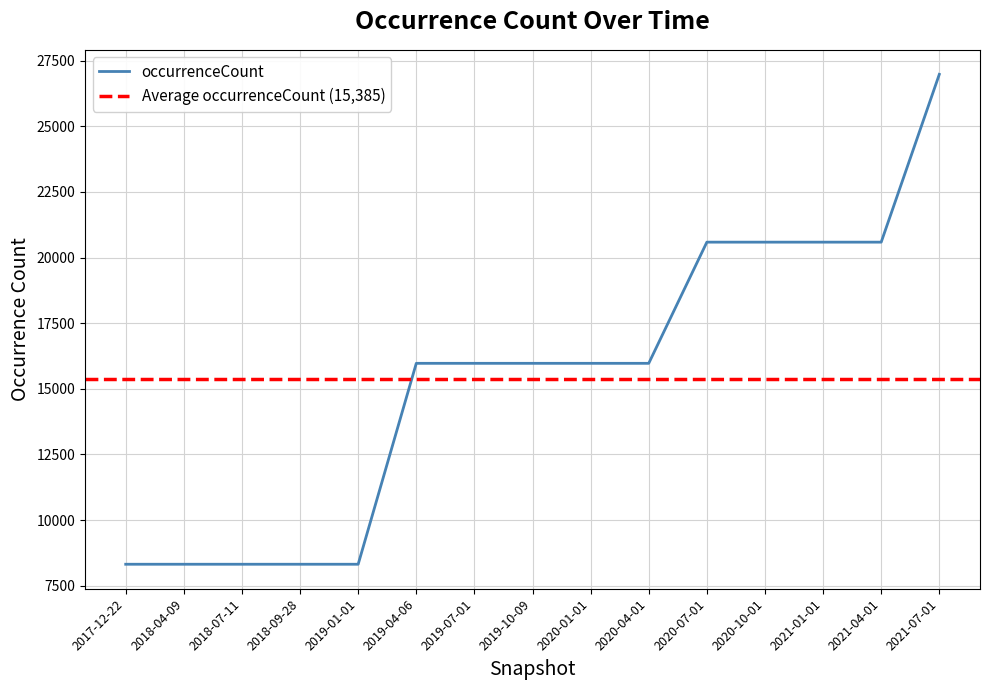

The chart shows a value of 11678 at 2018-04-09. True or false?

False